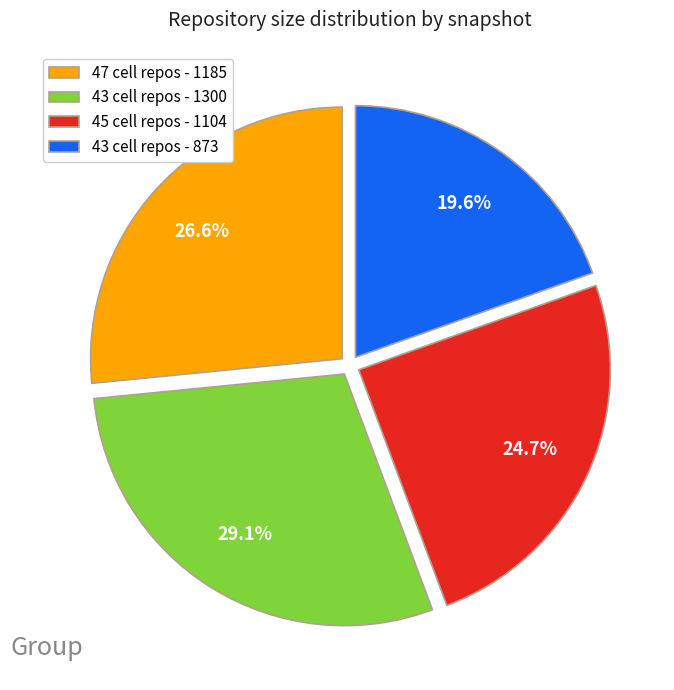

Rank the categories by value from highest to lowest.

43 cell repos - 1300, 47 cell repos - 1185, 45 cell repos - 1104, 43 cell repos - 873